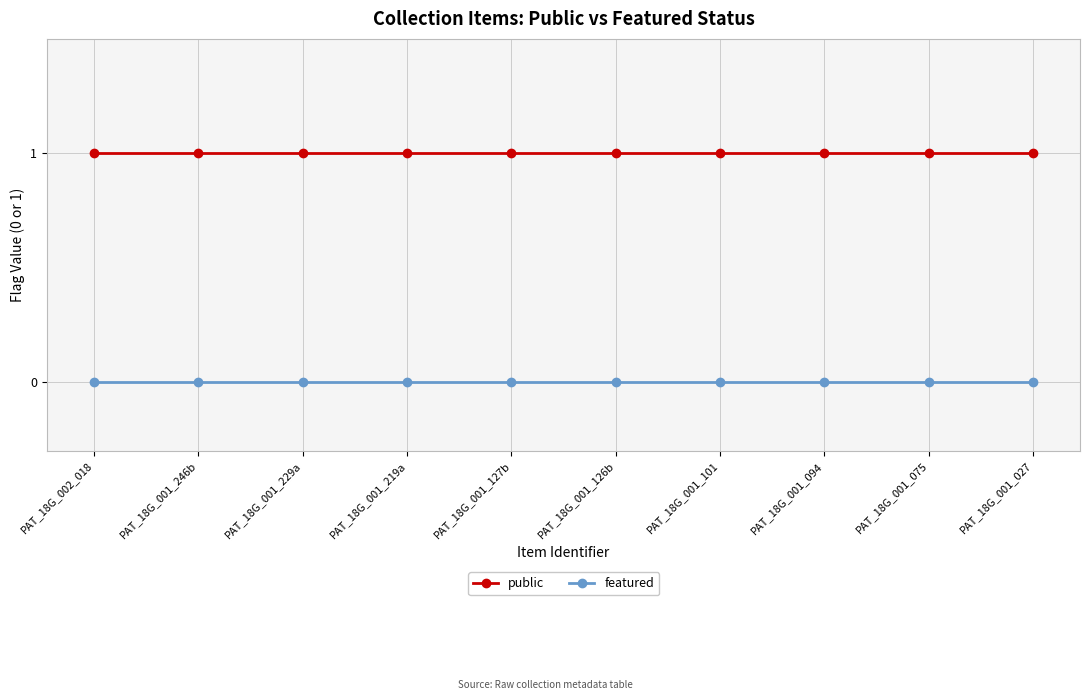

What are all the series names shown in the legend?

public, featured